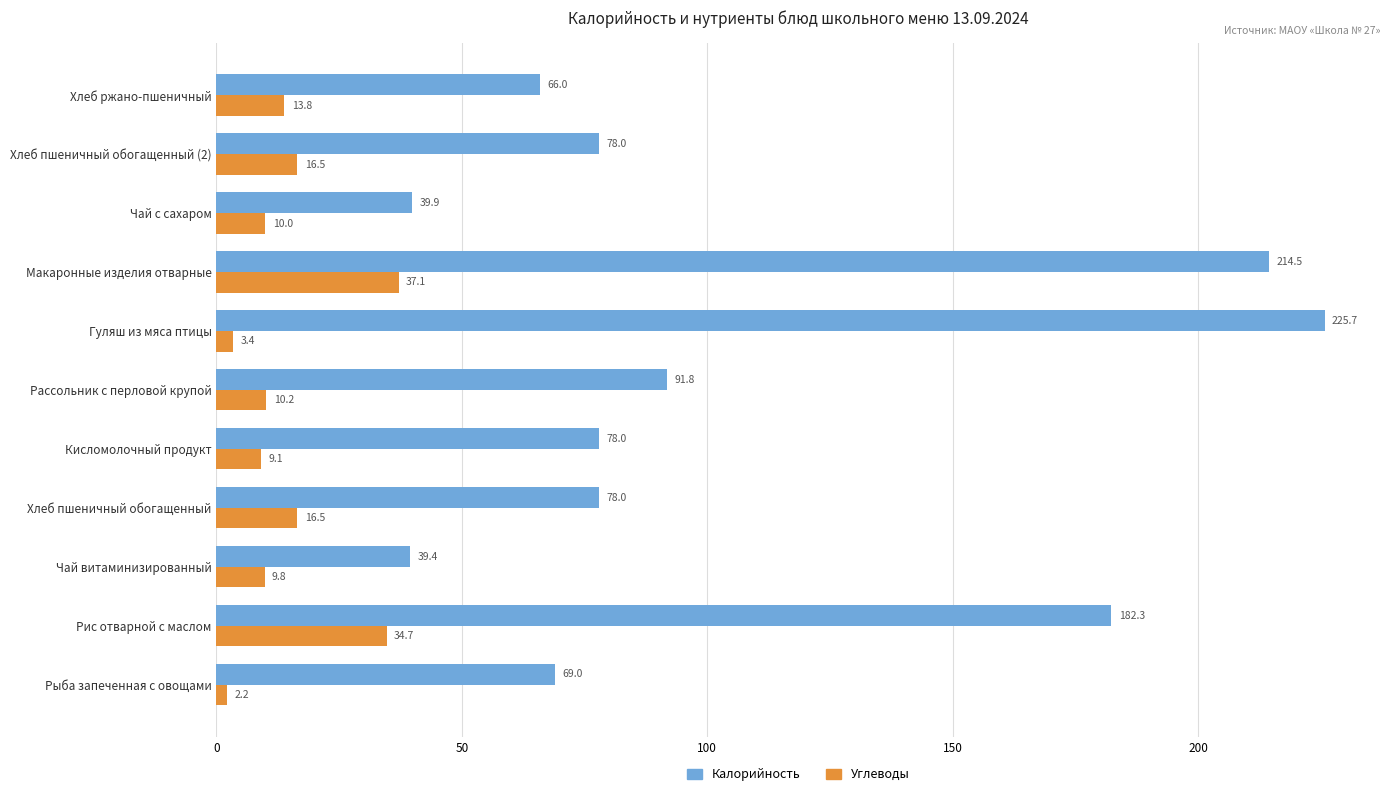

What value does the Углеводы series have at Хлеб пшеничный обогащенный (2)?

16.5